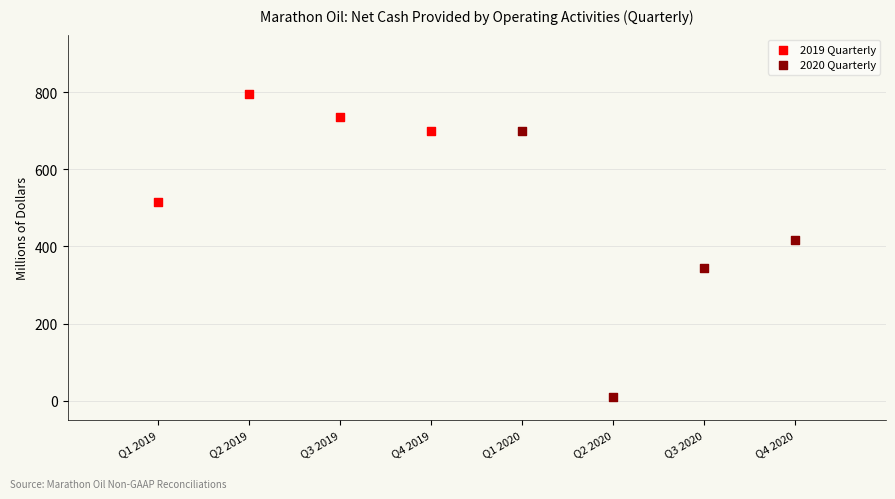

Which series reaches the minimum Y coordinate?

2020 Quarterly